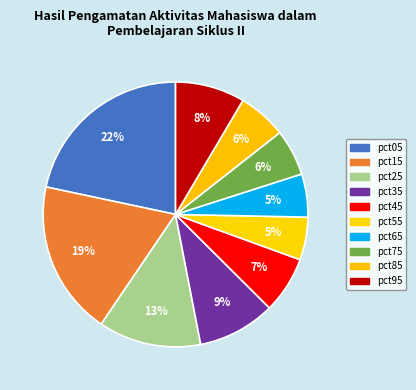

Which slice is the smallest?

pct55